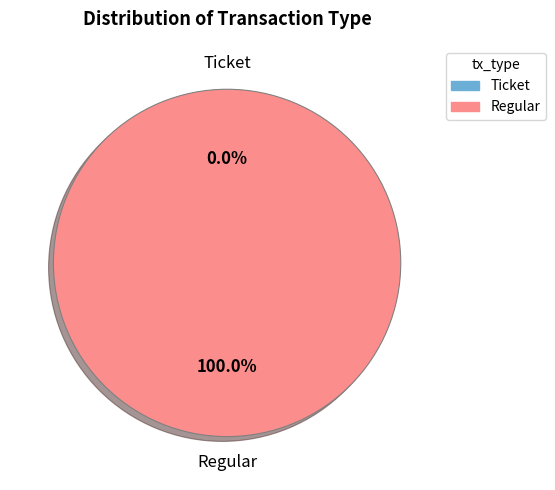

To the nearest percent, what is the average slice percentage?

50%